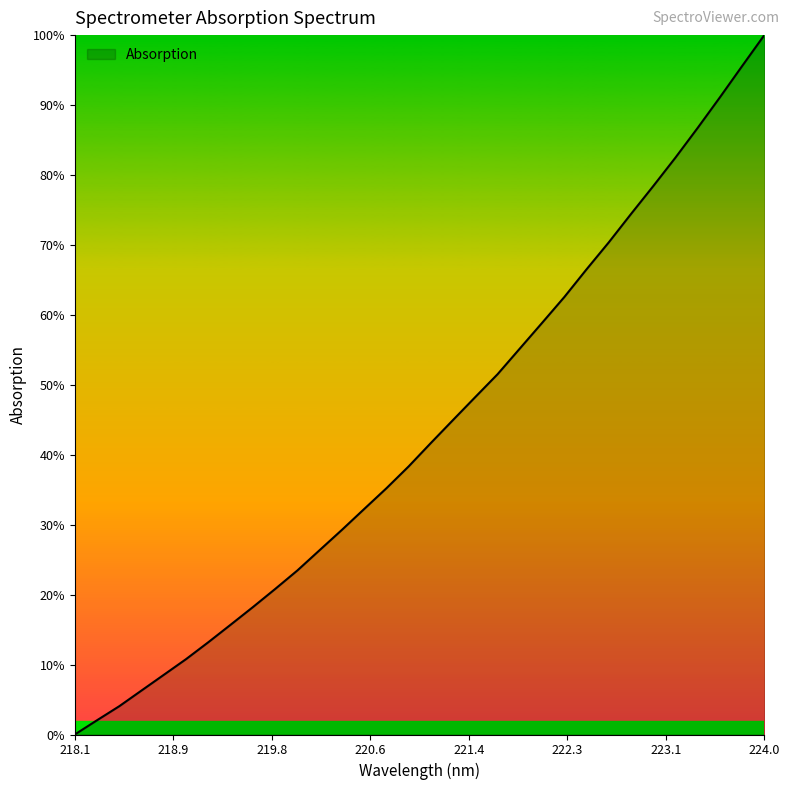

Does the chart have visible grid lines?

No